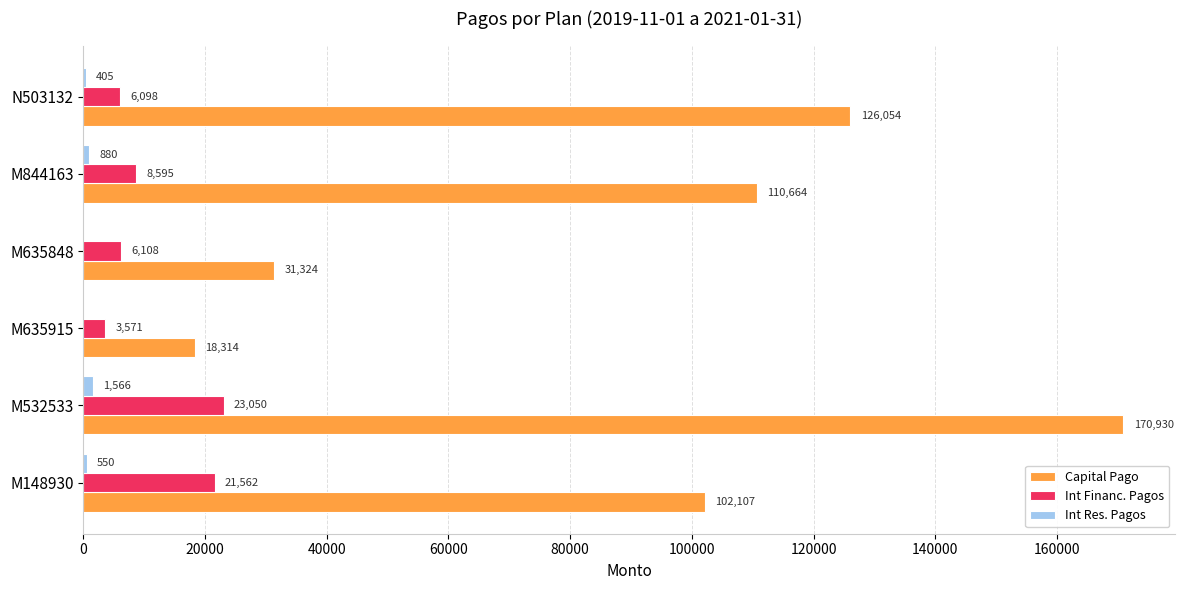

At which category is the sum across all series the highest?

M532533